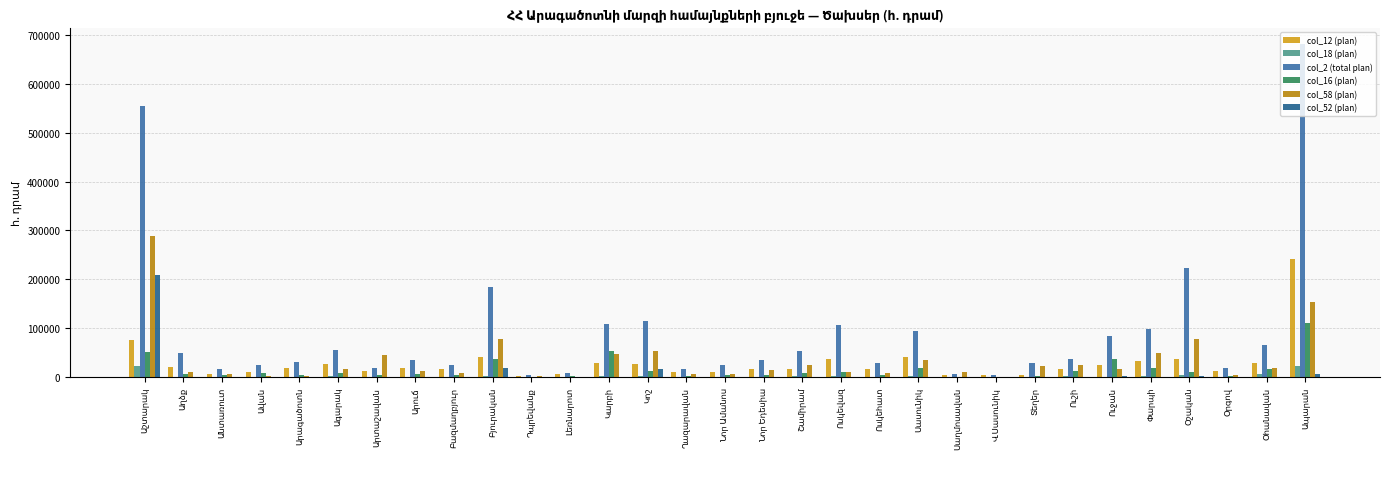

What is the greatest value displayed?

680332.7